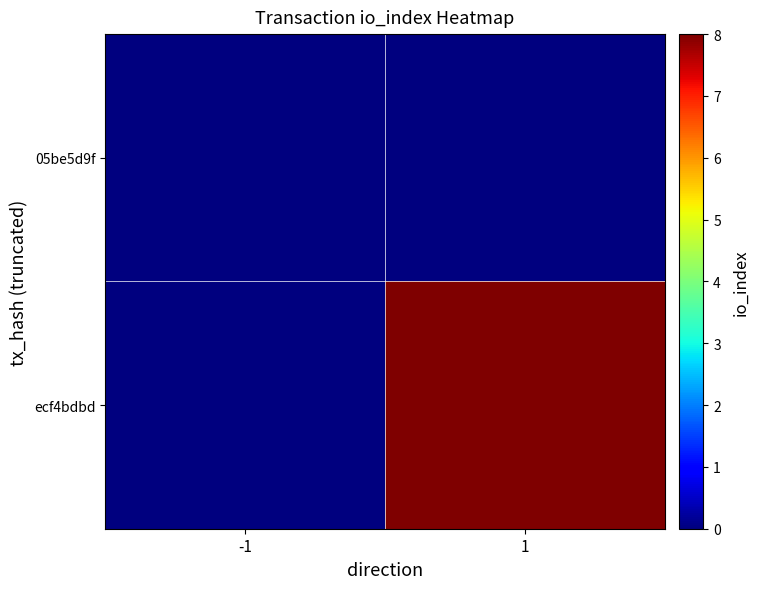

How many categories are shown in the chart?

2